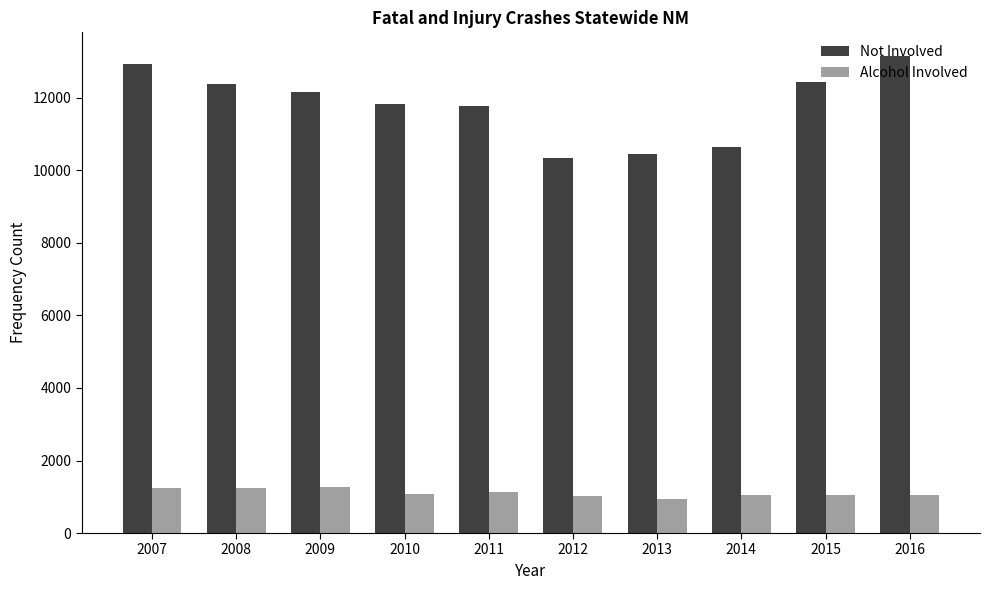

Rank the series by their average value, from highest to lowest.

Not Involved, Alcohol Involved